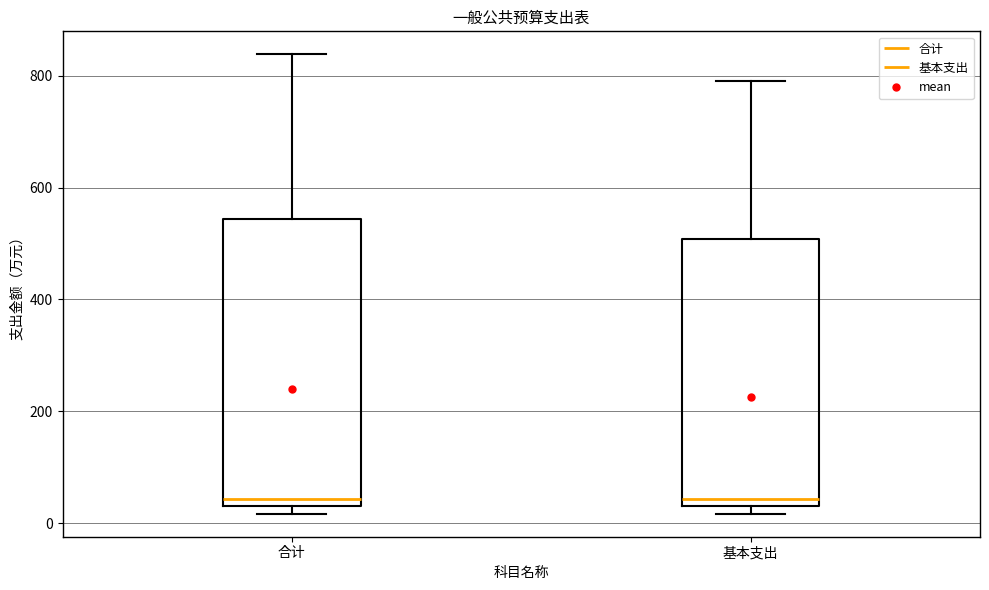

Reading left to right, transcribe this box plot: for each box, give where its median line is, the range the box spans, and where its two whiskers end, as read against the y-axis. The values are not printed on the chart, so give them approximately, as read against the axis.

合计: median 40 (just above the box's lower edge), box 40 to 540, whiskers 20 to 840
基本支出: median 40 (just above the box's lower edge), box 40 to 500, whiskers 20 to 780